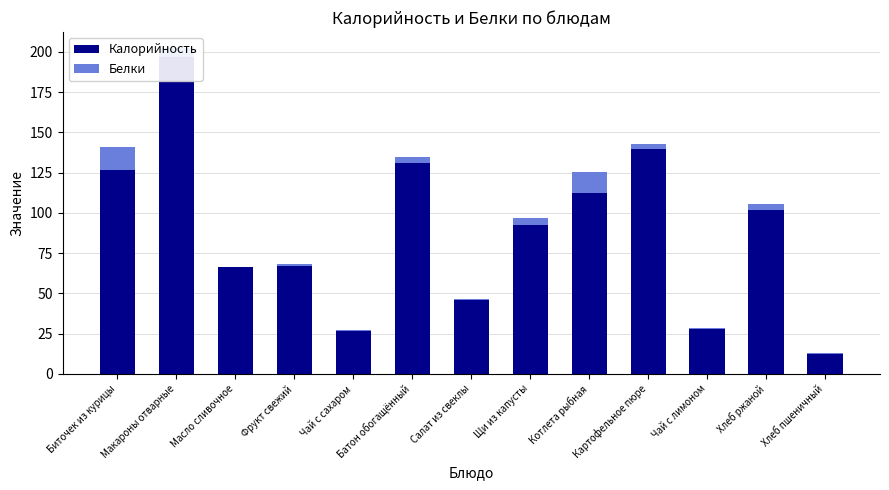

What is the minimum value for Белки?

0.1